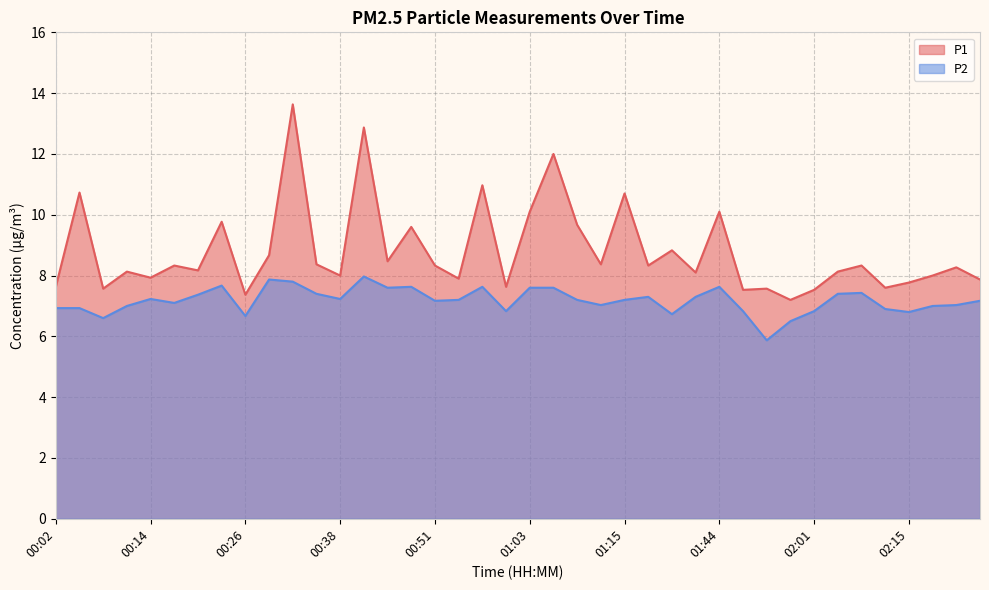

In P2, how many points are lower than both neighbors (excluding endpoints)?

11